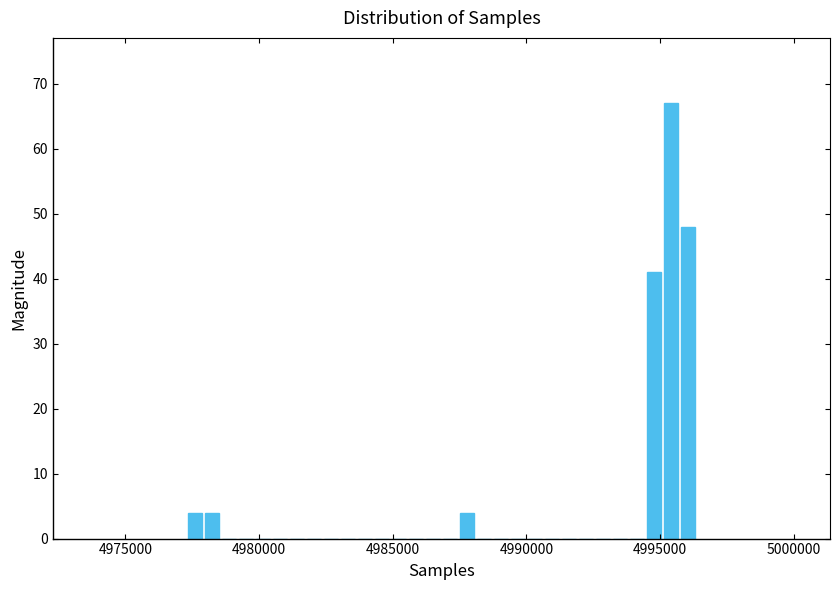

Read against the x-axis, roughly where is the centre of the tallest bar?

4995500